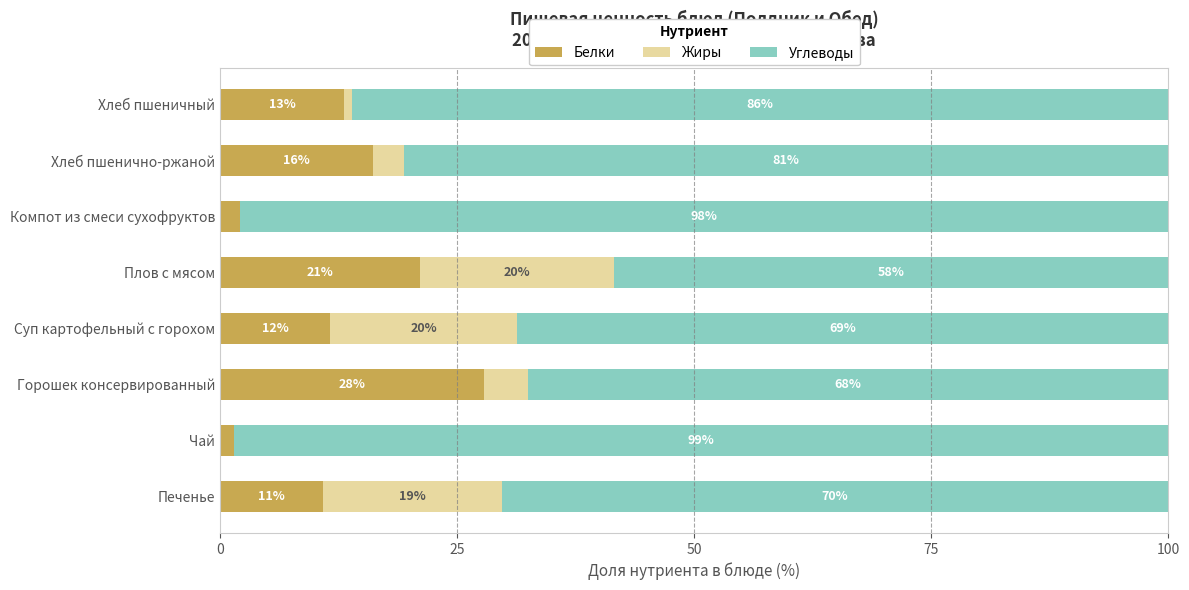

What is the average value of the Углеводы series?

78.5